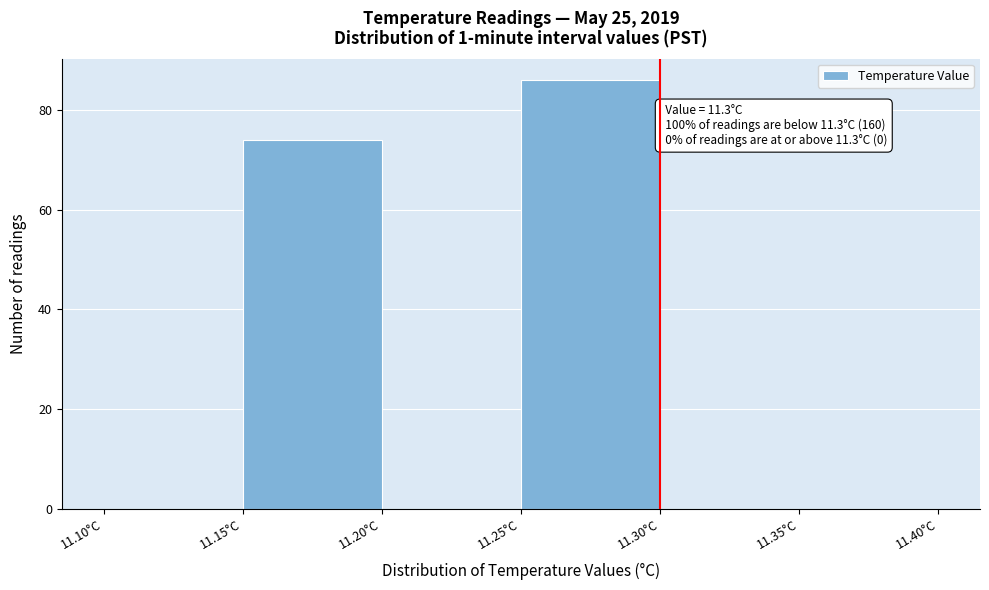

Over which range of the x-axis is the bar tallest?

11.25 to 11.30